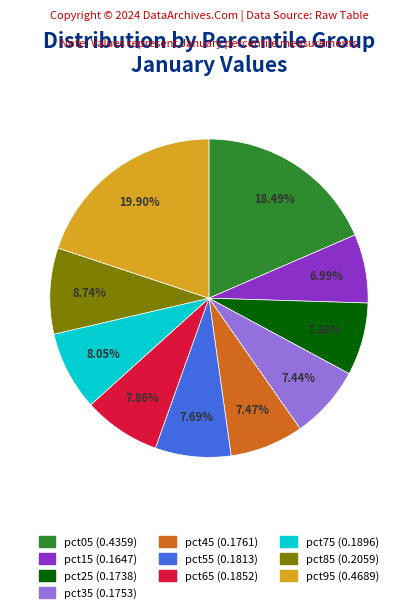

Does any single category account for the majority?

No